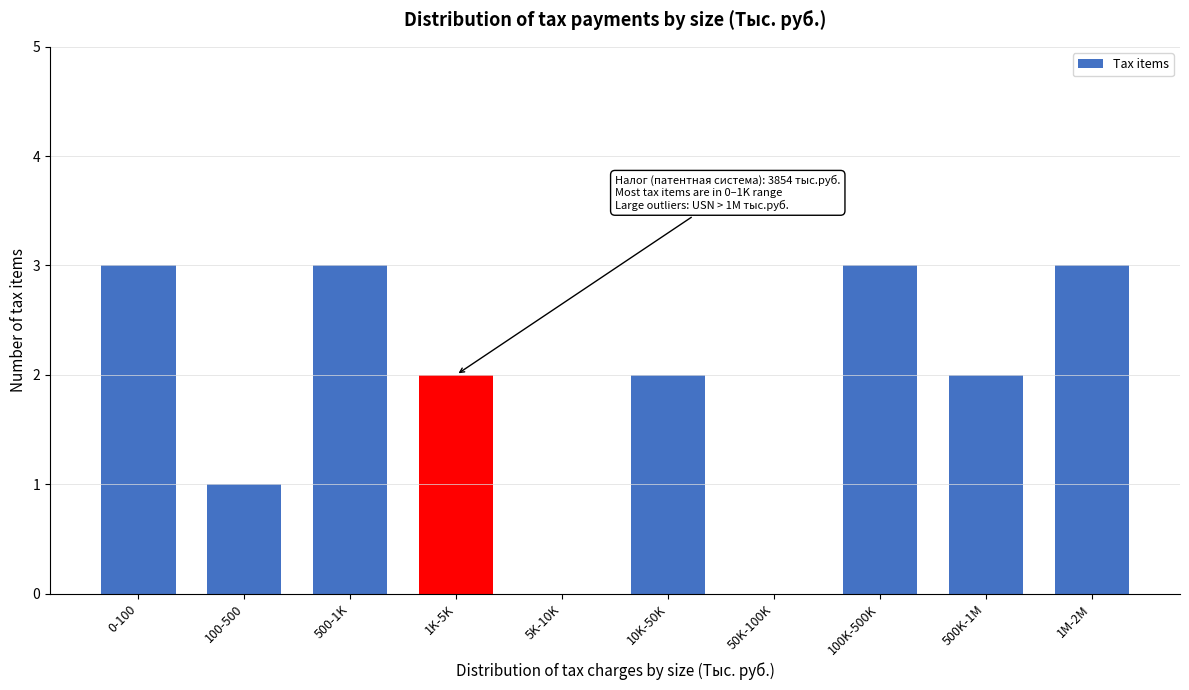

Reading left to right, list all the values displayed in this chart.

0-100=3	100-500=1	500-1K=3	1K-5K=2	5K-10K=0	10K-50K=2	50K-100K=0	100K-500K=3	500K-1M=2	1M-2M=3